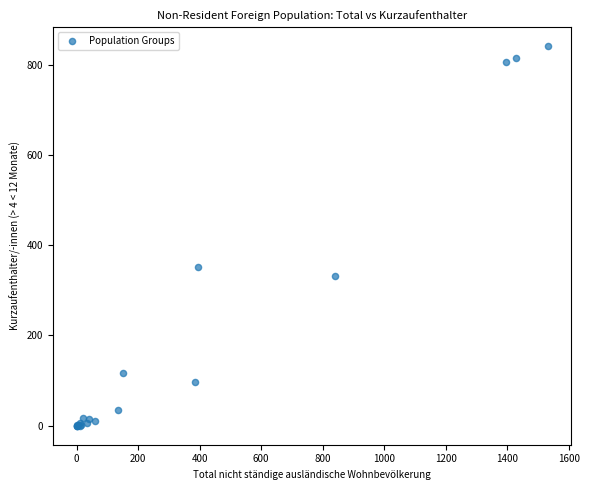

What Y value in the scatter plot is closest to 420?

351